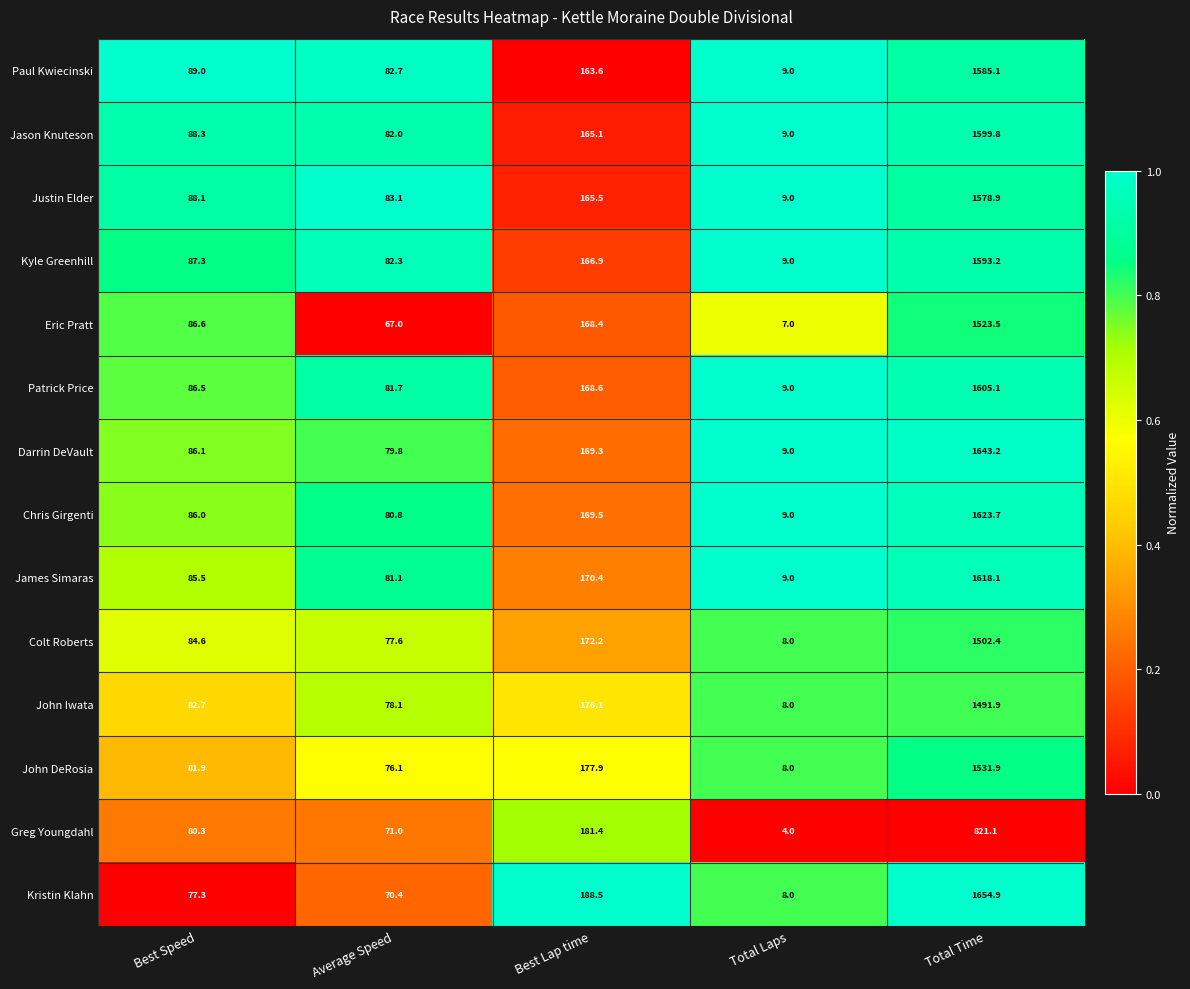

What is the difference between the maximum and second lowest values in the Patrick Price series?

1523.4